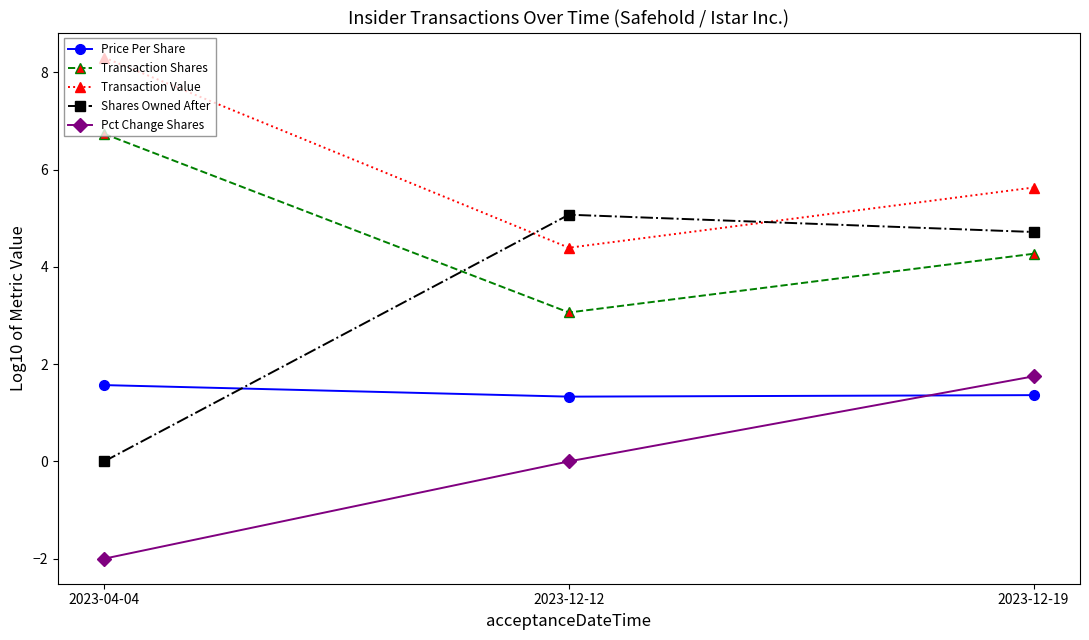

What are all the series names shown in the legend?

Price Per Share, Transaction Shares, Transaction Value, Shares Owned After, Pct Change Shares